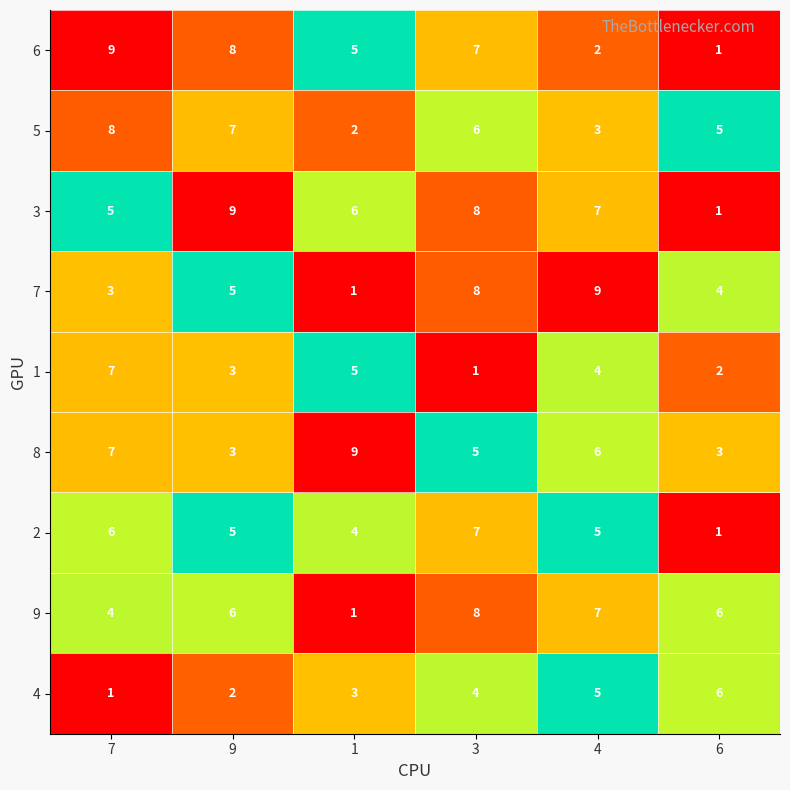

Between 3 and 6, which series saw the biggest shift?

3